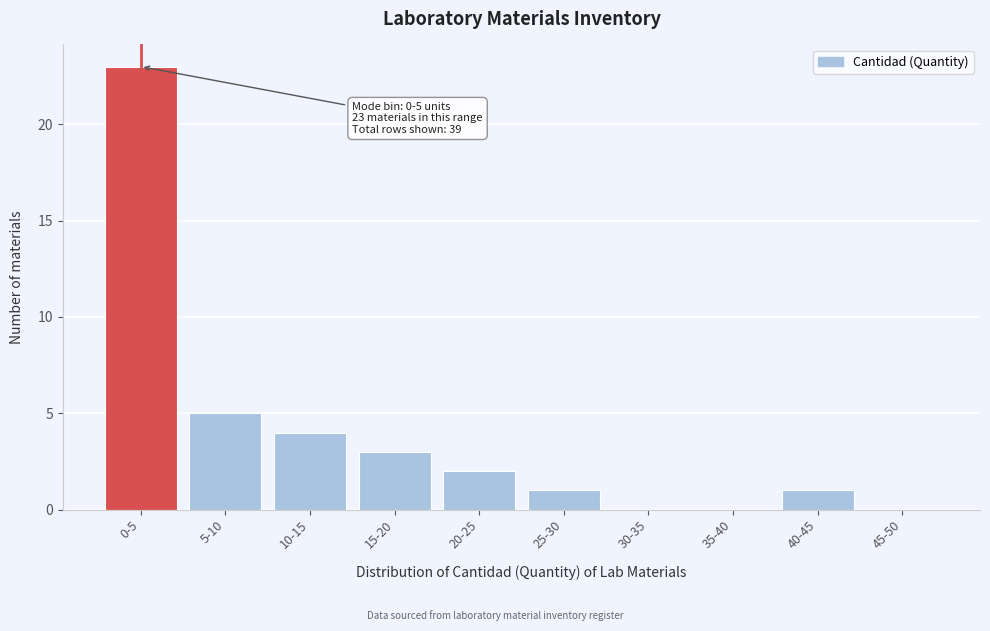

Reading right to left, list all the values displayed in this chart.

45-50=0	40-45=1	35-40=0	30-35=0	25-30=1	20-25=2	15-20=3	10-15=4	5-10=5	0-5=23